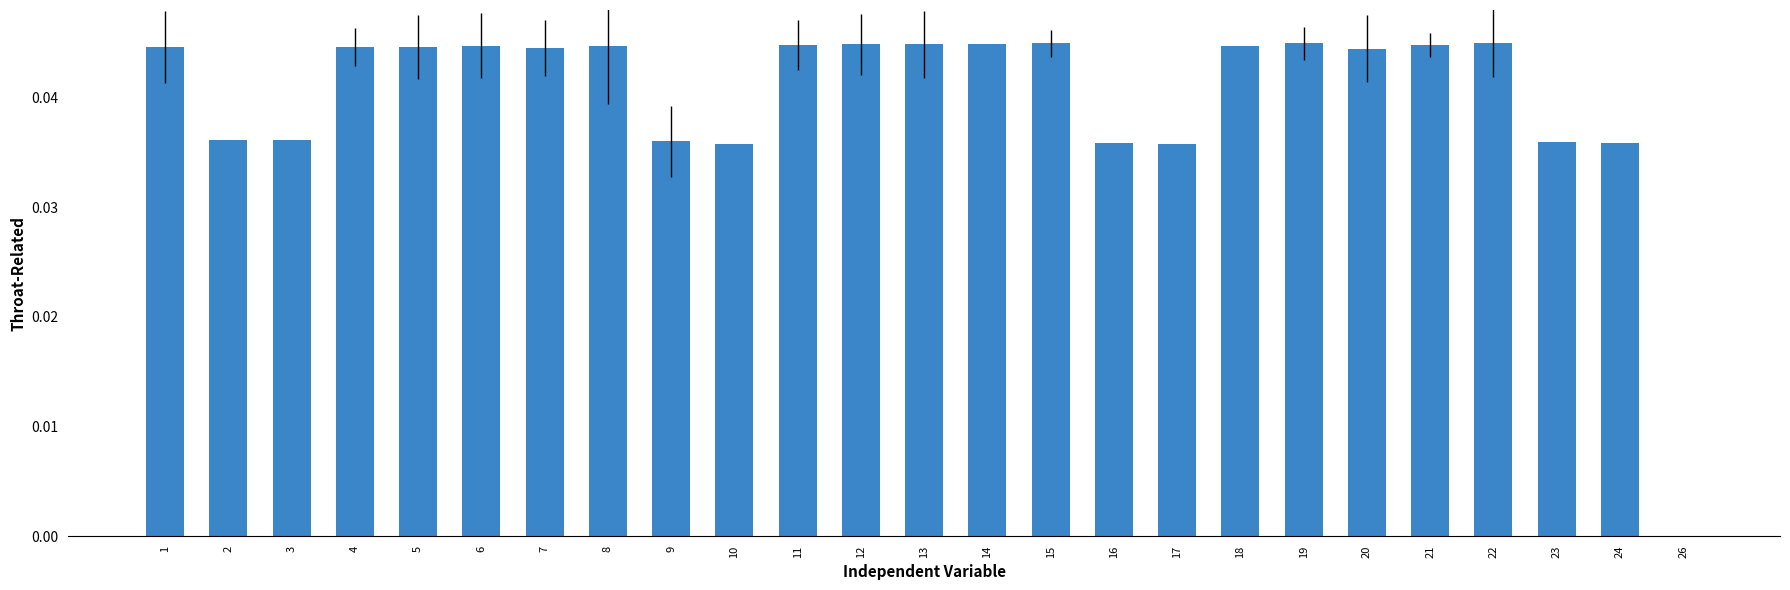

What is the sum of the values at 14 and 22?

0.1